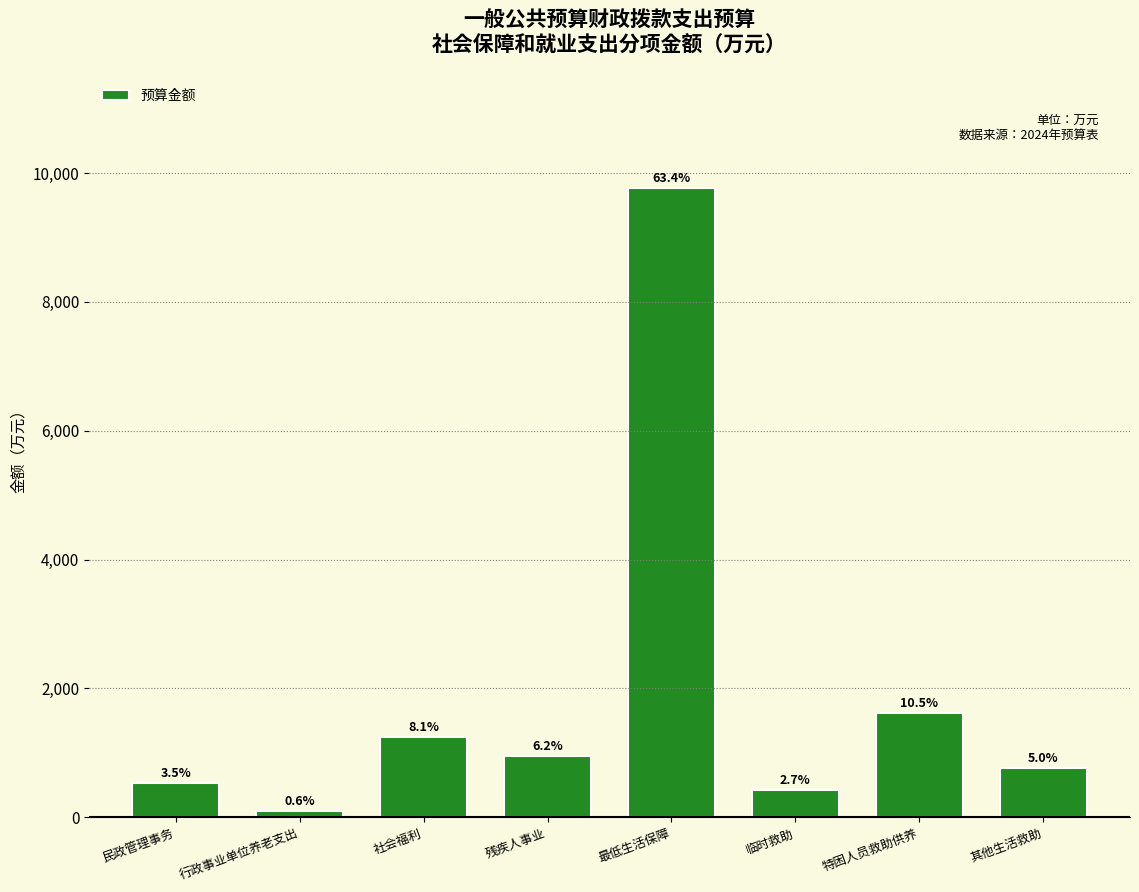

How many bars are there in total?

8